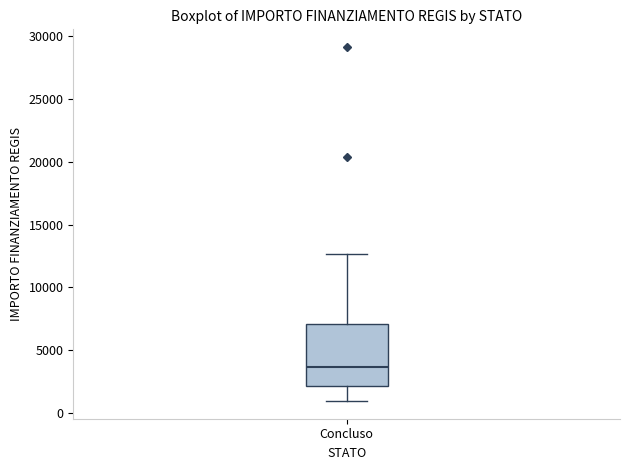

Transcribe this box plot: give where the median line is, the range the box spans, and where the two whiskers end, as read against the y-axis. The values are not printed on the chart, so give them approximately, as read against the axis.

median 3500, box 2000 to 7000, whiskers 1000 to 12500